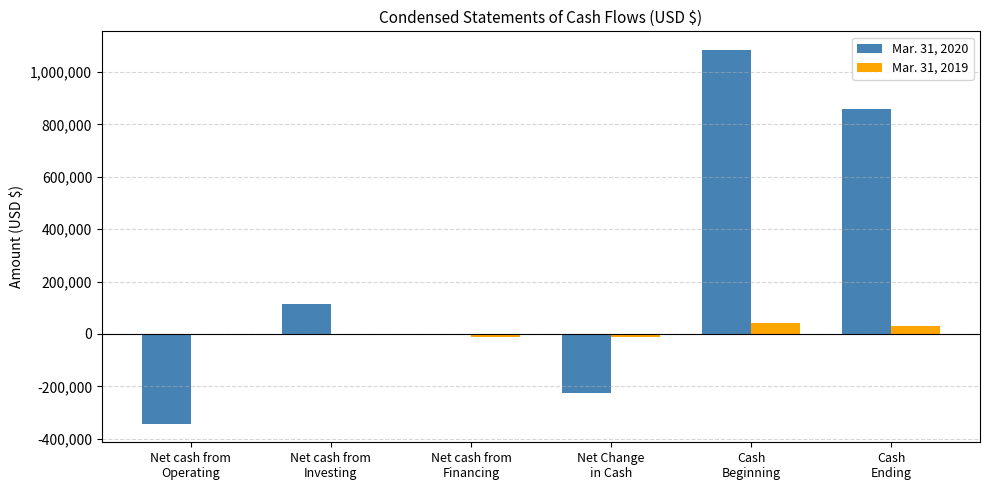

How many groups of bars are there?

6